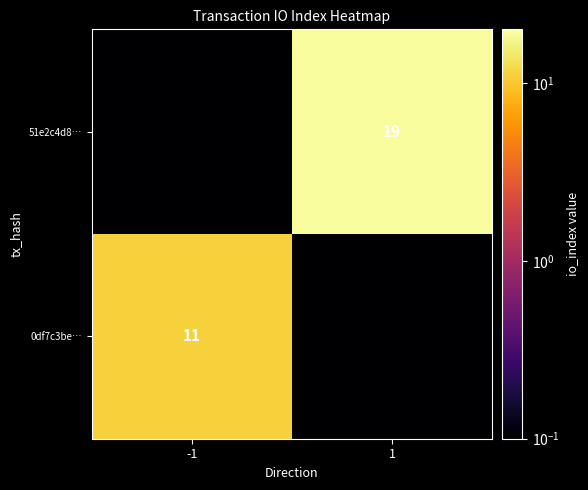

Which category has the highest value across all series?

1